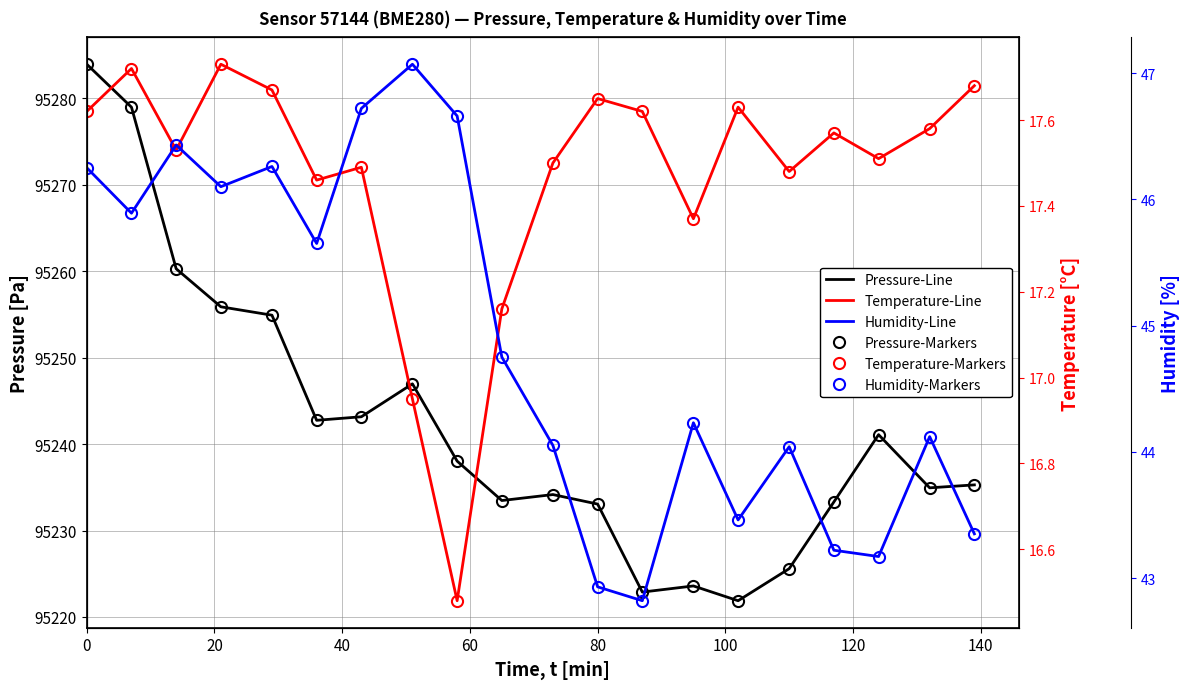

True or false: Humidity-Markers and Humidity-Line intersect in this chart.

False